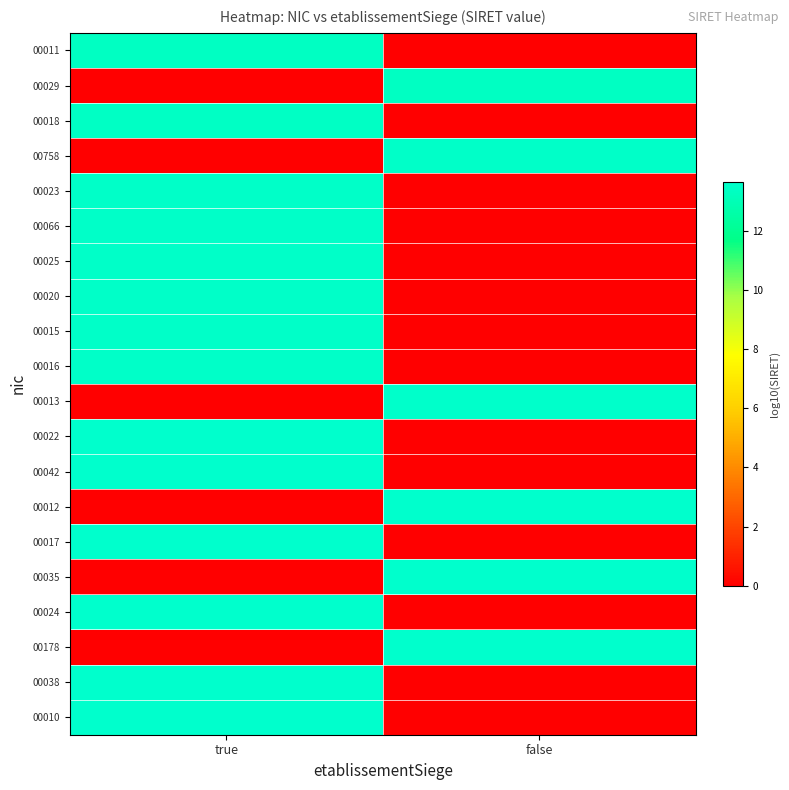

What is the total value across all series at false?

81.3